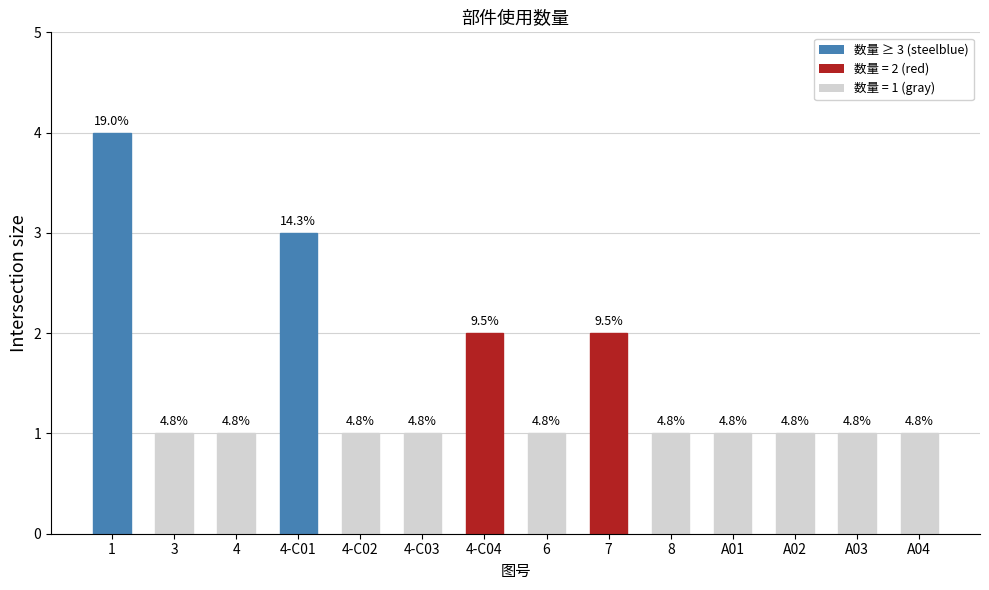

Reading left to right, list all the values displayed in this chart.

4	1	1	3	1	1	2	1	2	1	1	1	1	1